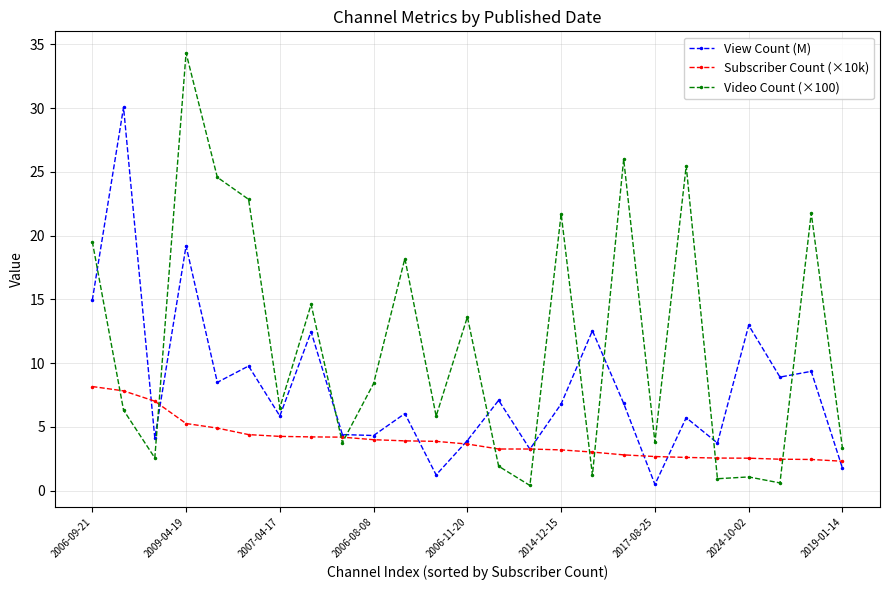

Which series ends up on top after the final intersection of Video Count (×100) and Subscriber Count (×10k)?

Video Count (×100)